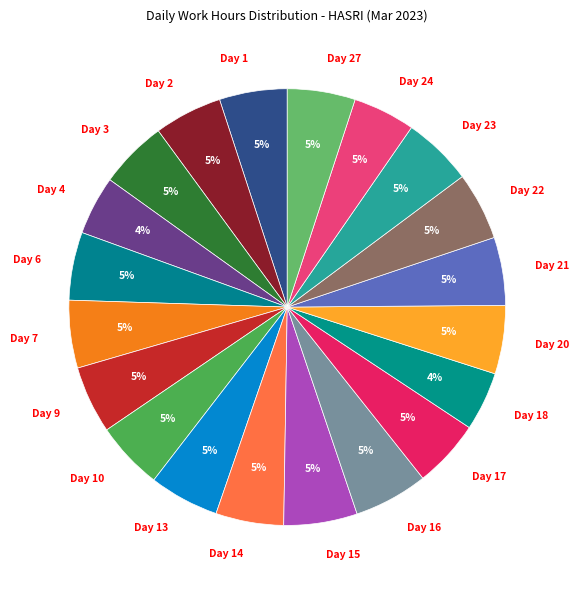

To the nearest percent, what is the combined percentage of Day 4 and Day 17?

9%